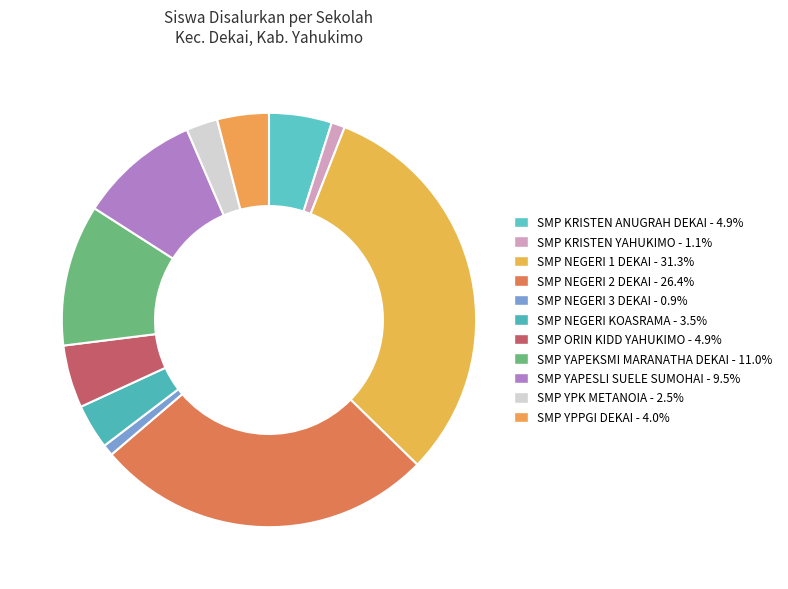

Is SMP NEGERI 2 DEKAI the majority of the pie?

No